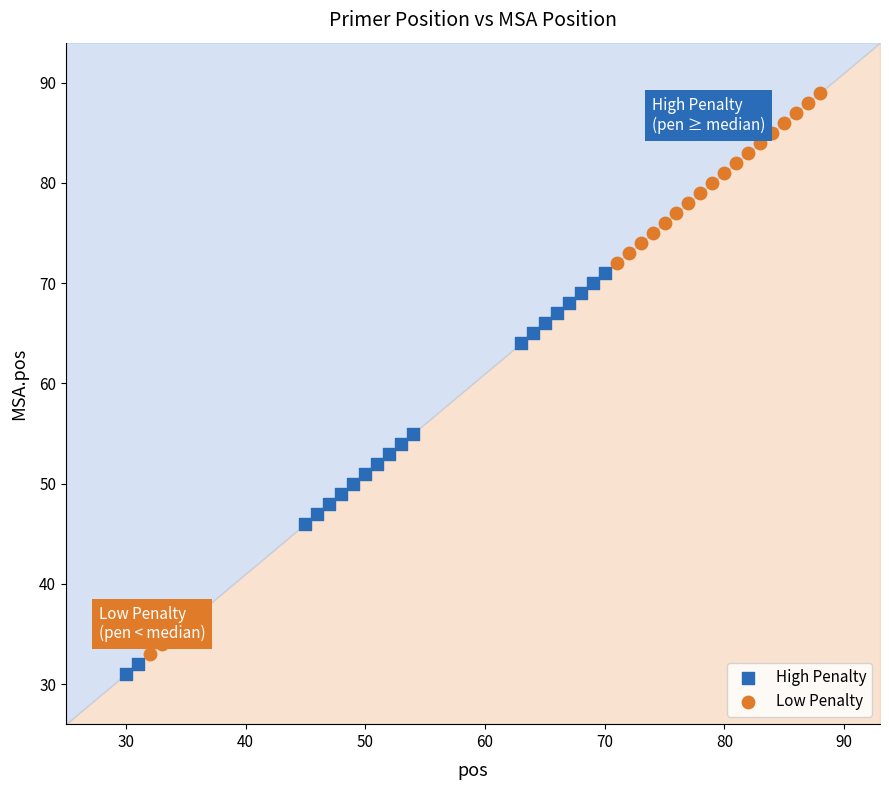

Which series has the widest spread of Y values?

Low Penalty